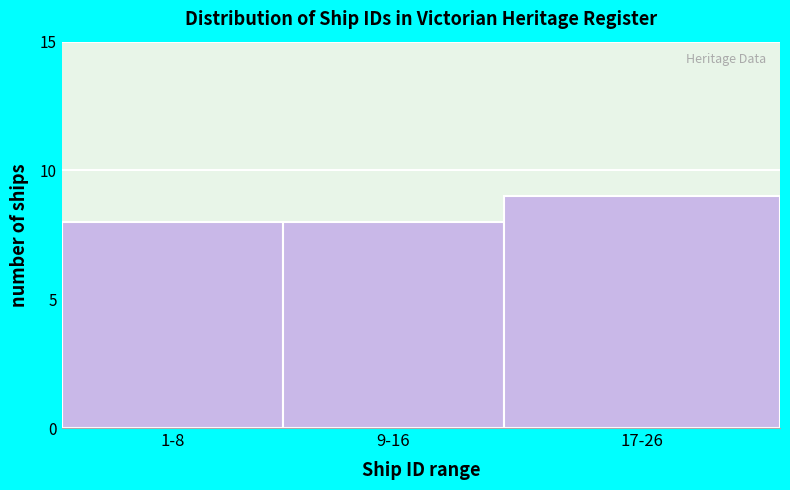

Reading right to left, transcribe all the data shown in this chart.

9	8	8